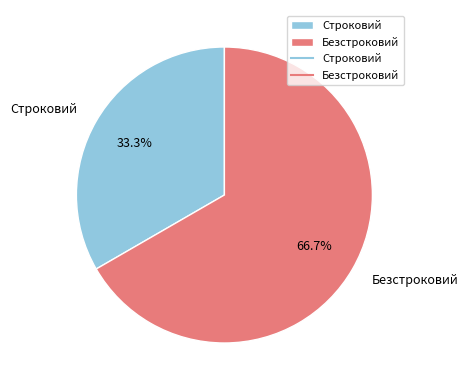

Is it true that Безстроковий is 67% of the pie?

True